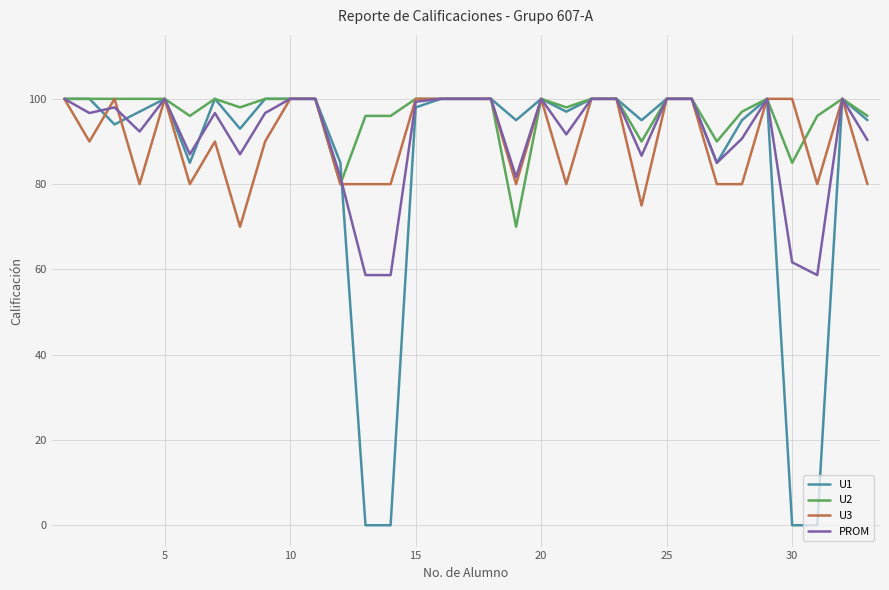

How many values in the U3 series are below 100?

16